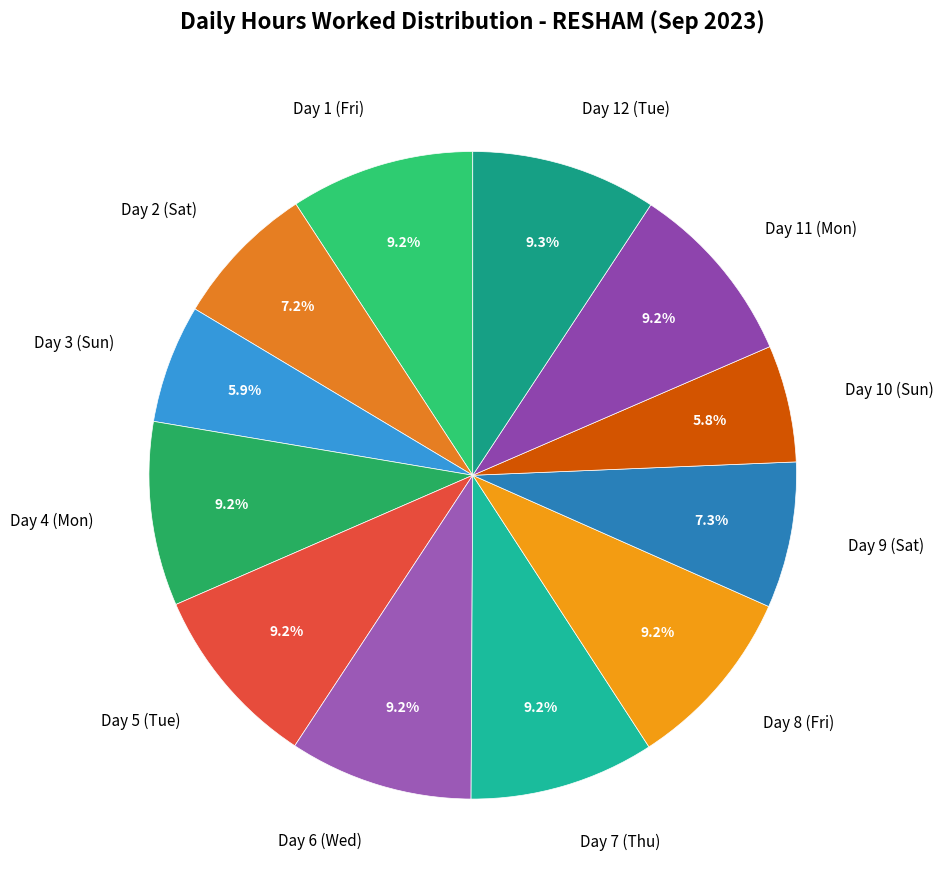

What is the ratio of the value at Day 10 (Sun) to the value at Day 11 (Mon)?

0.6